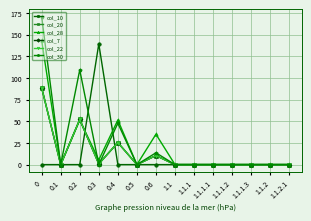

What is the maximum value shown in the chart?

170.8